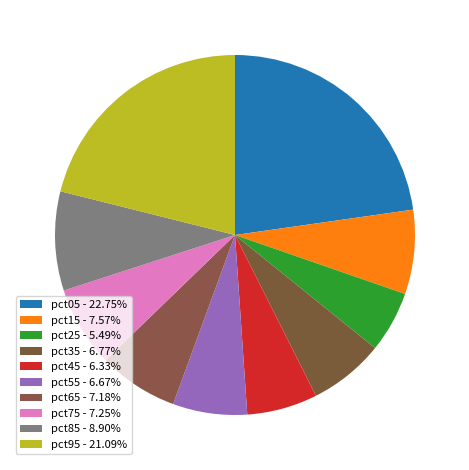

How many segments does this pie chart have?

10